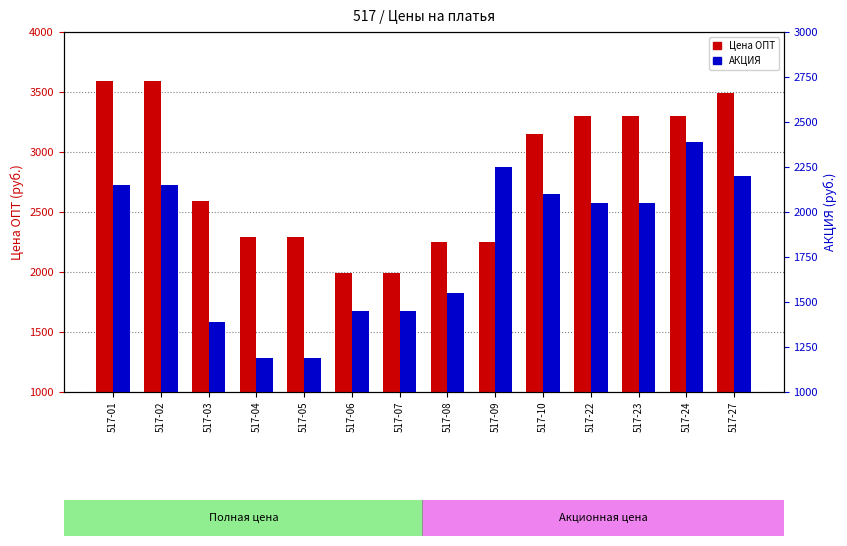

The value of АКЦИЯ at 517-01 is 3108. True or false?

False